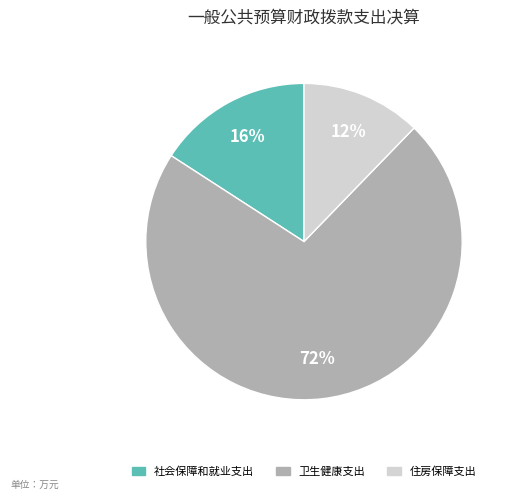

To the nearest percent, what is the difference between the largest and smallest slice percentages?

60%